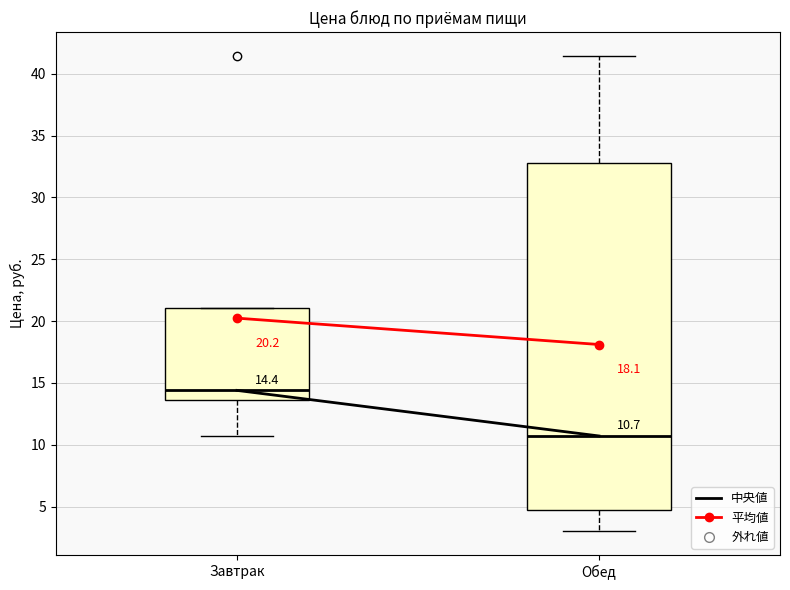

Which box has the lowest median line?

Обед